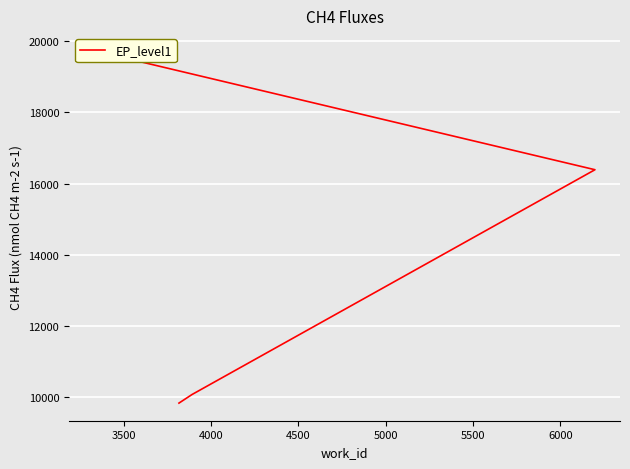

What is the average value?

14004